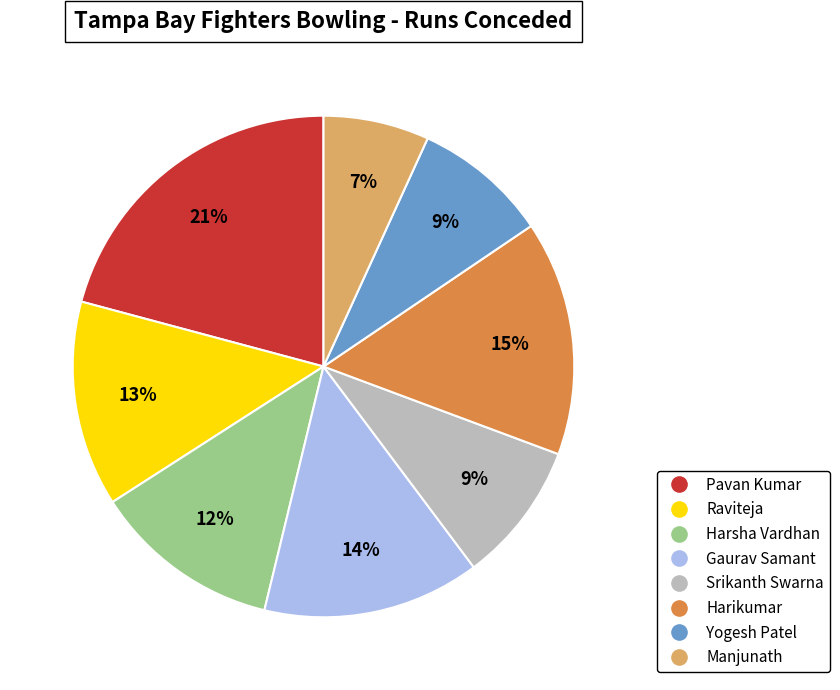

Count the number of slices in the pie.

8